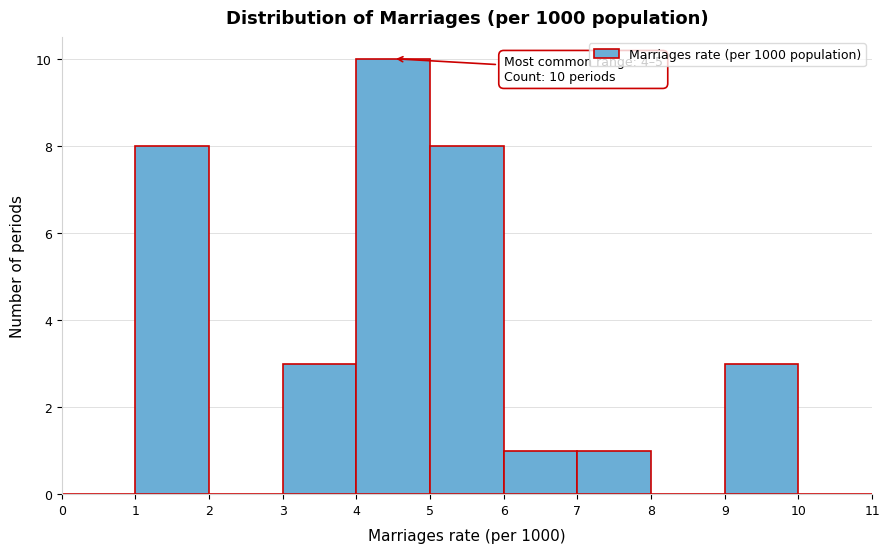

Which range on the x-axis has the tallest bar?

4 to 5